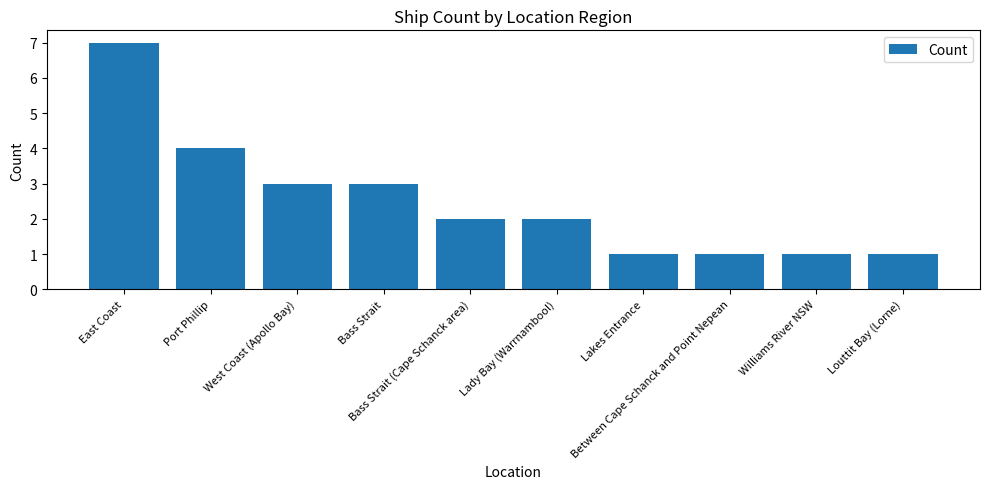

What is the sum of all values?

25